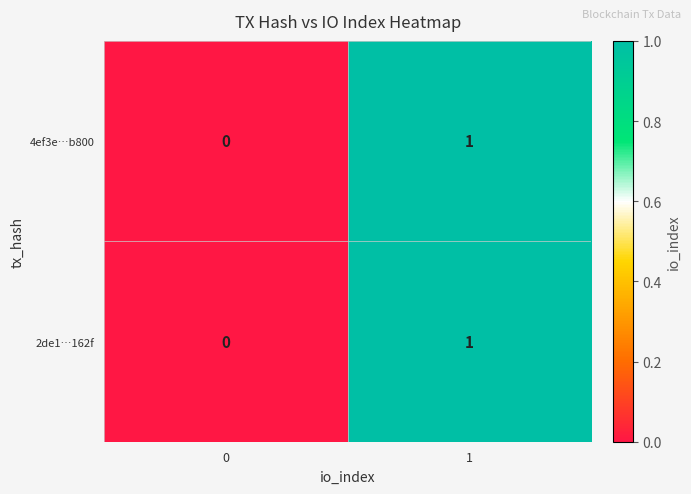

How many distinct data groups are displayed?

2